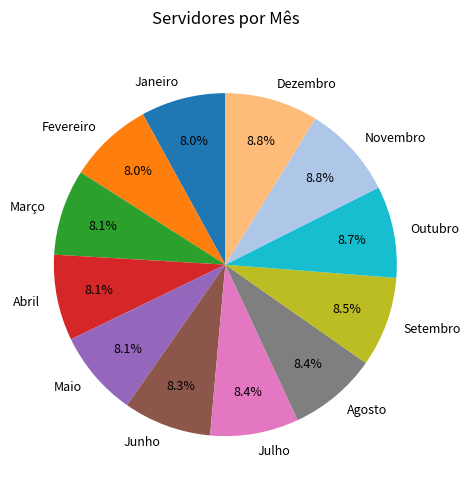

How much of the chart is everything except Agosto?

91.6%